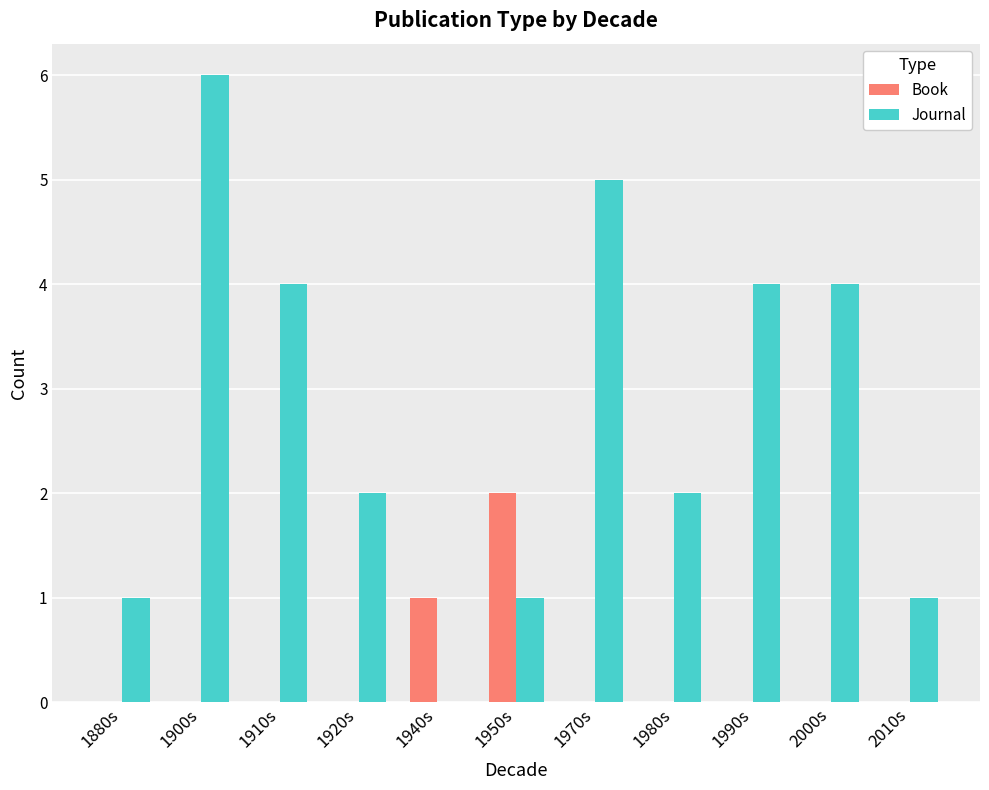

Which series has the widest spread of values?

Journal